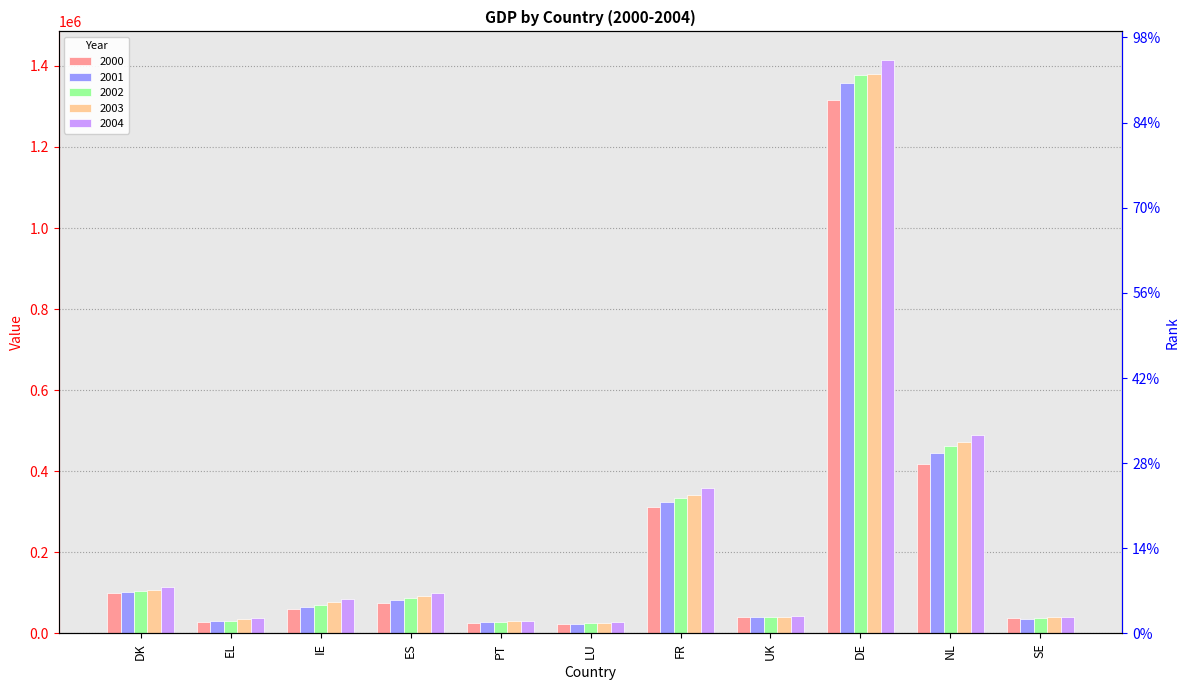

List the series in order of their peak value, lowest first.

2000, 2001, 2002, 2003, 2004